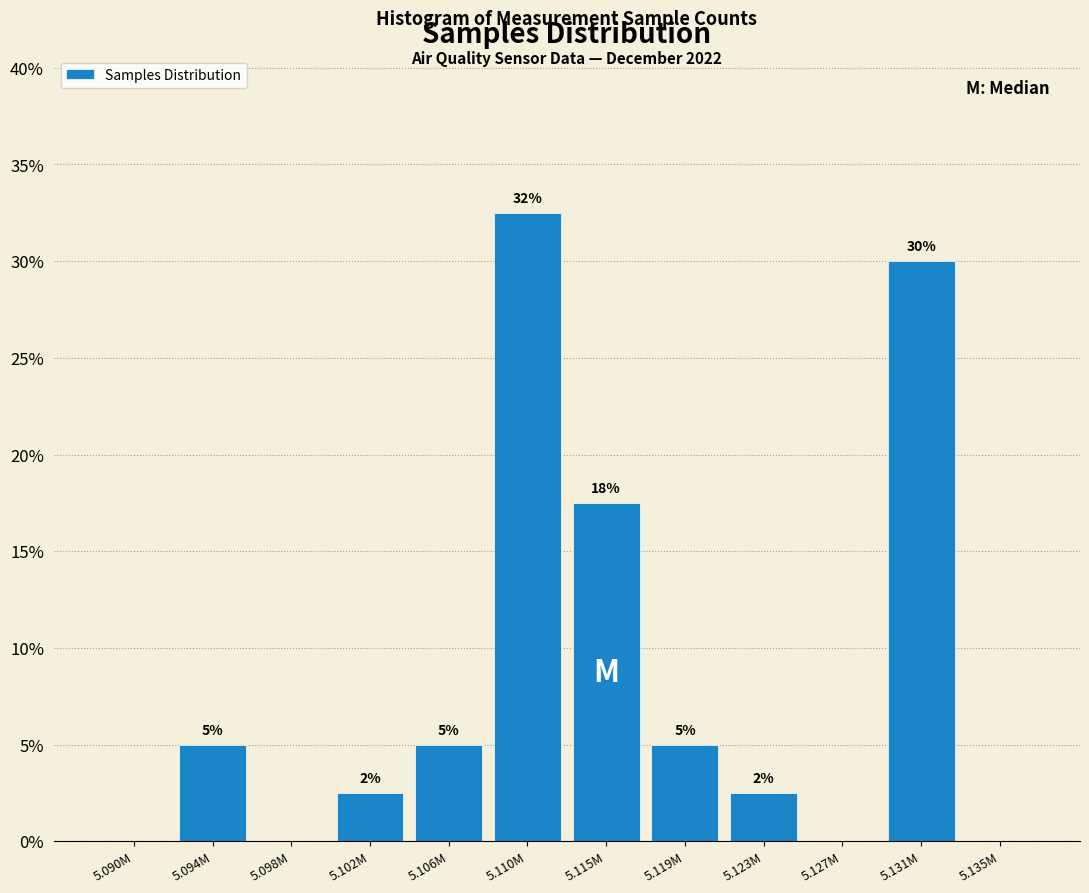

What is the change in value from 5.094M to 5.131M?

+25.0